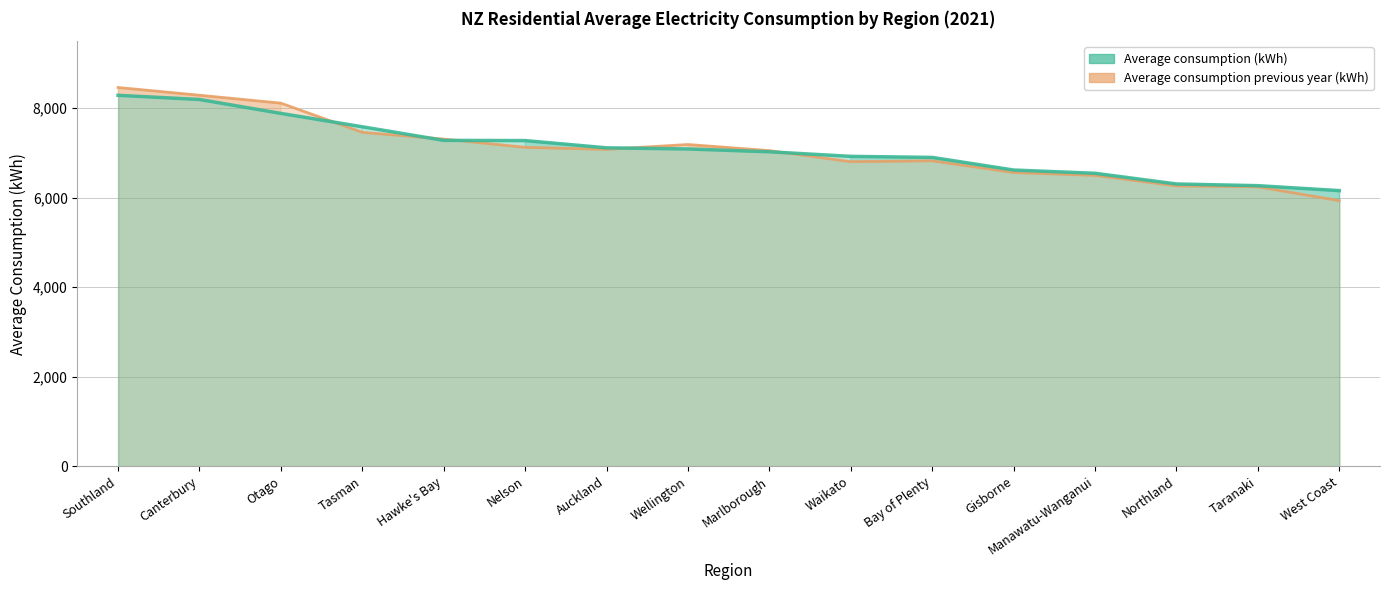

List the series in order of their overall mean, lowest first.

Average consumption previous year (kWh), Average consumption (kWh)